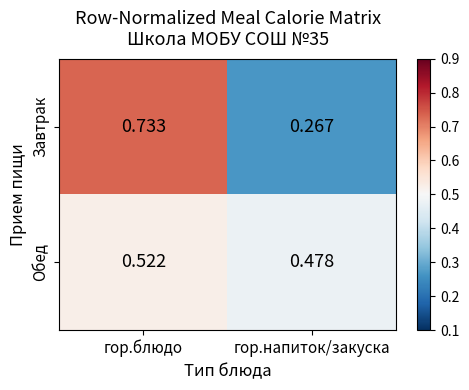

At which category is the sum across all series the highest?

гор.блюдо